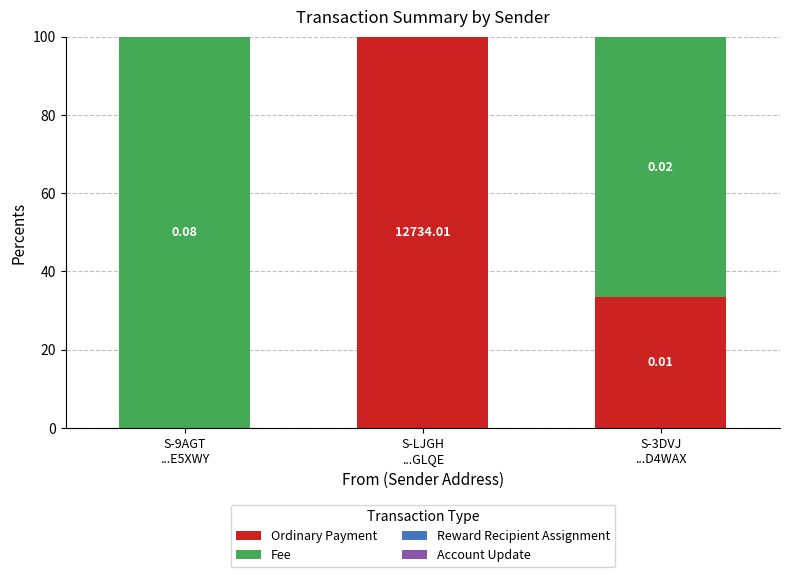

At how many categories does at least one series exceed 14?

3